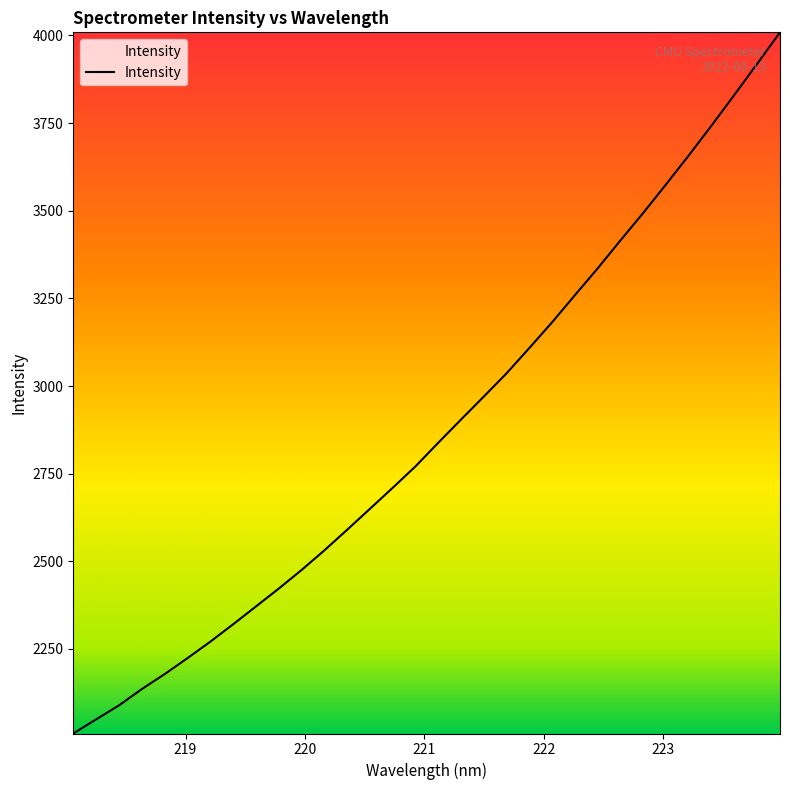

What is the greatest value displayed?

4009.0